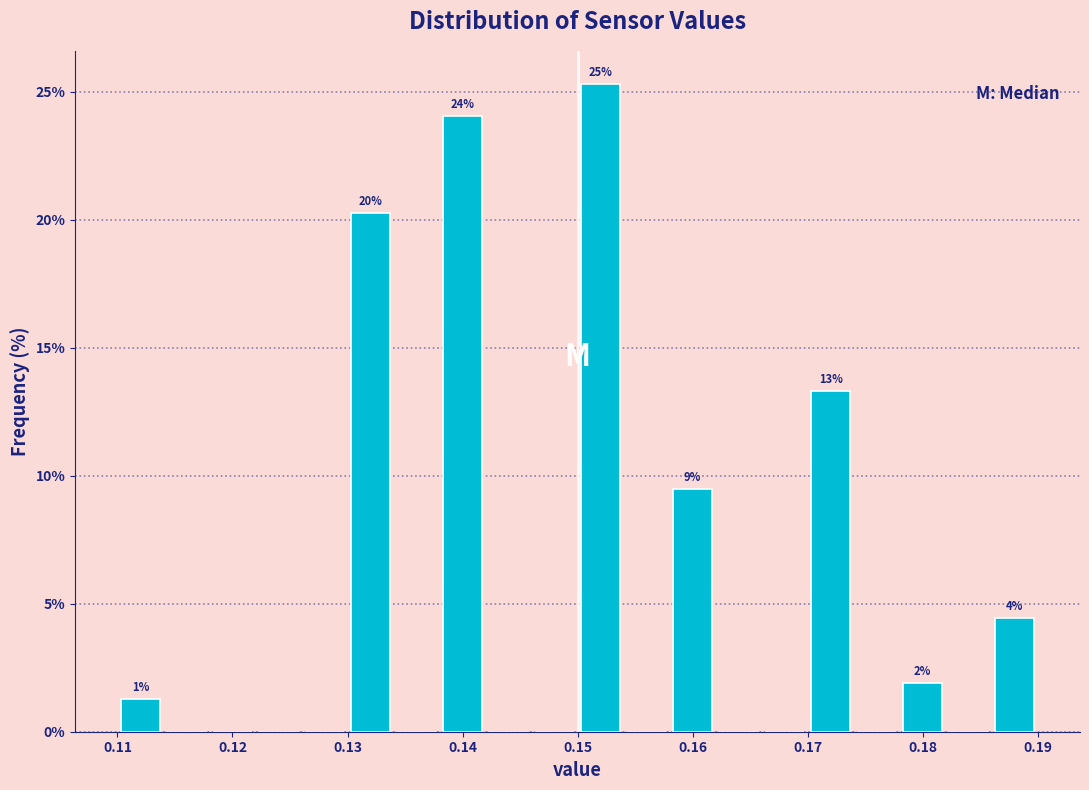

Which range on the x-axis has the tallest bar?

0.150 to 0.154